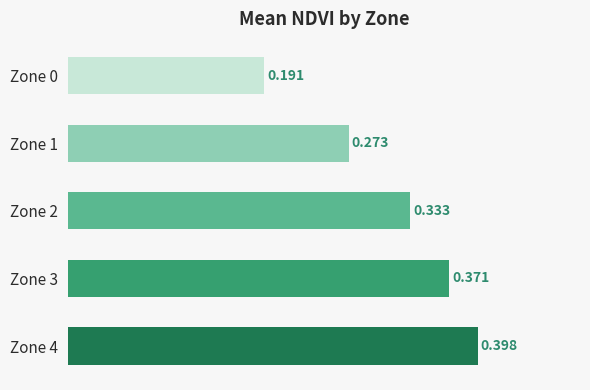

How many values are between 0 and 1?

5